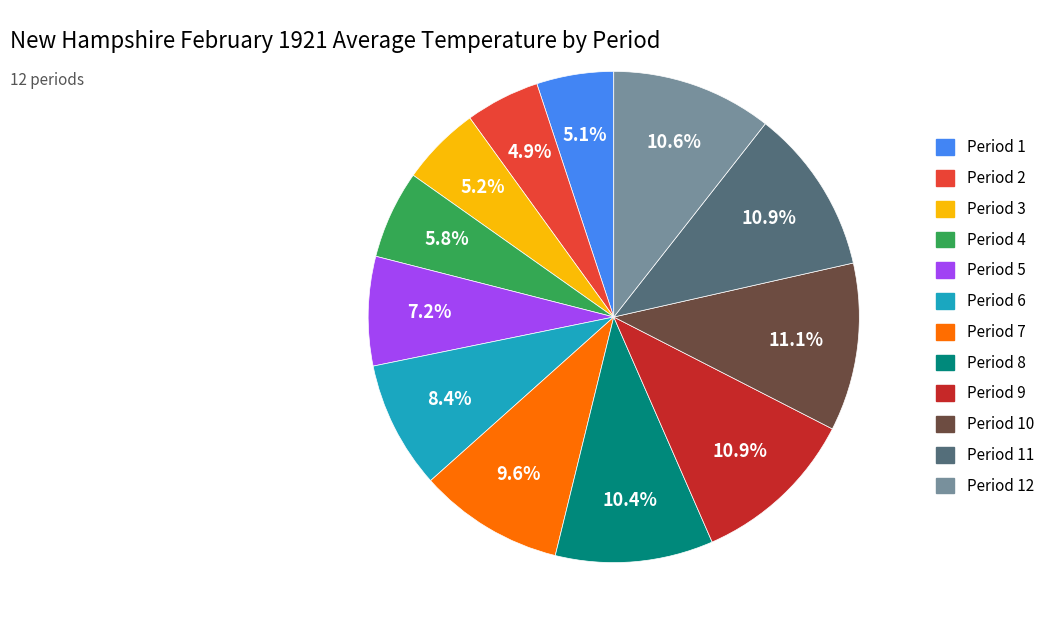

What is the total percentage of Period 9 and Period 2?

15.8%